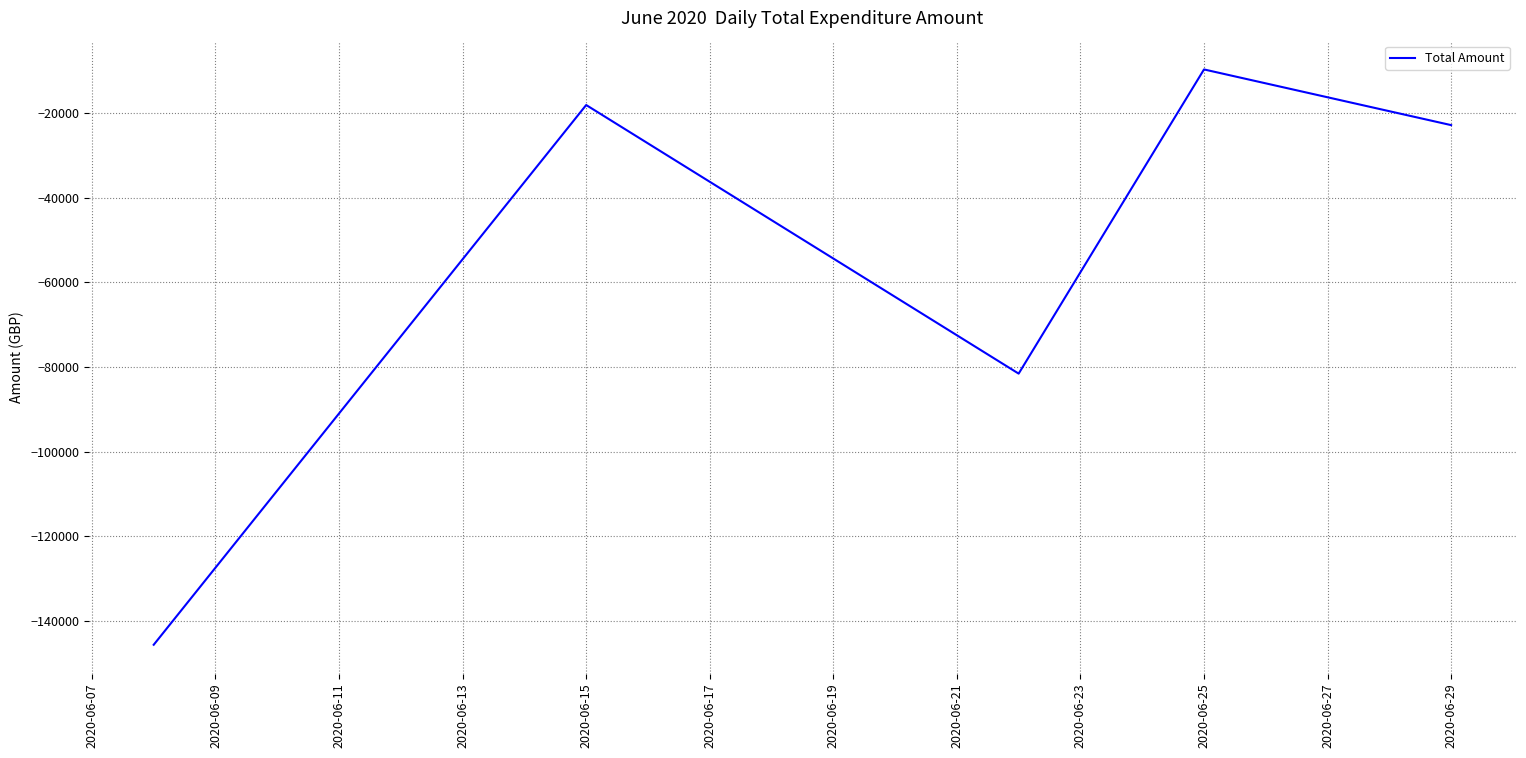

What is the difference between the maximum and minimum values?

135998.8